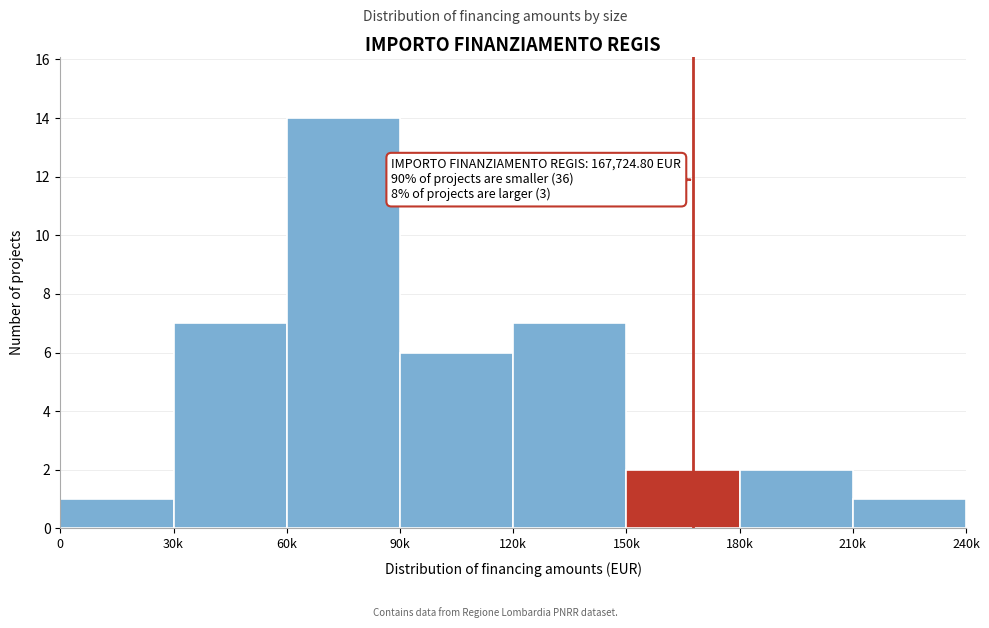

Reading left to right, extract all data points from this chart.

1	7	14	6	7	2	2	1